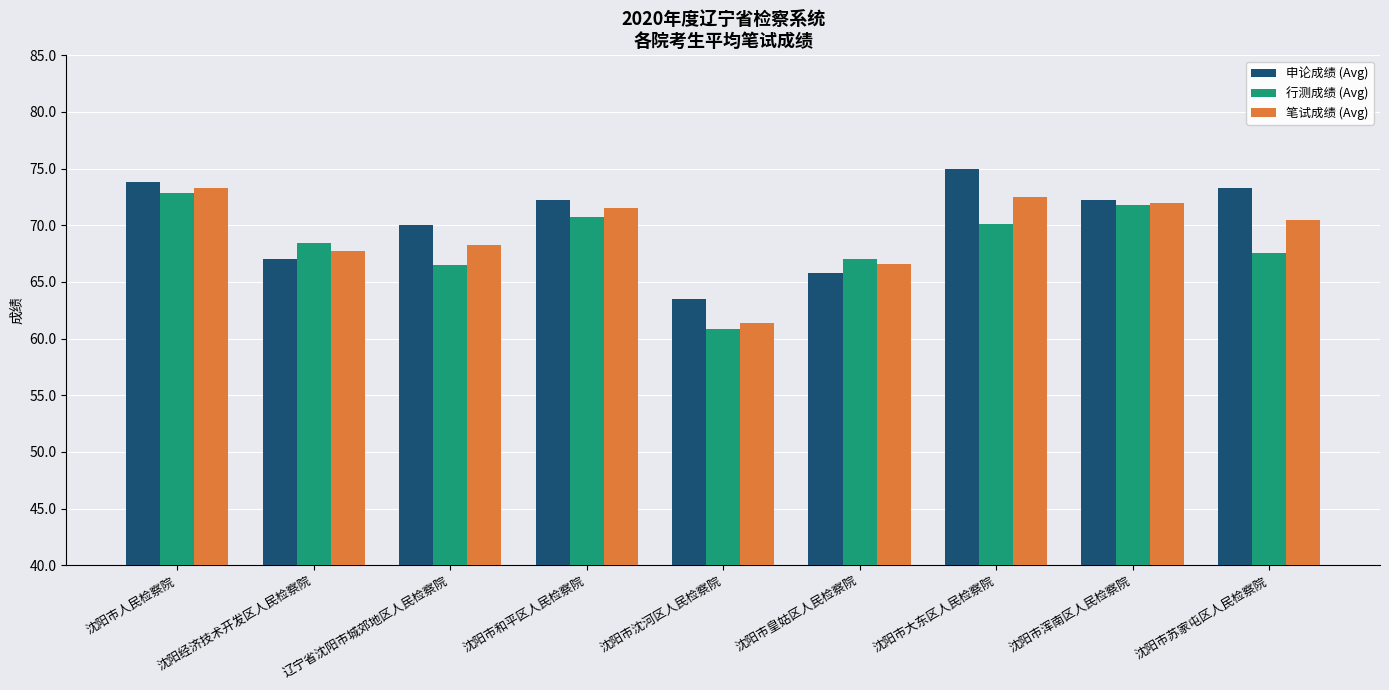

What is the sum of the 行测成绩 (Avg) values at 沈阳市浑南区人民检察院 and 沈阳市人民检察院?

144.6